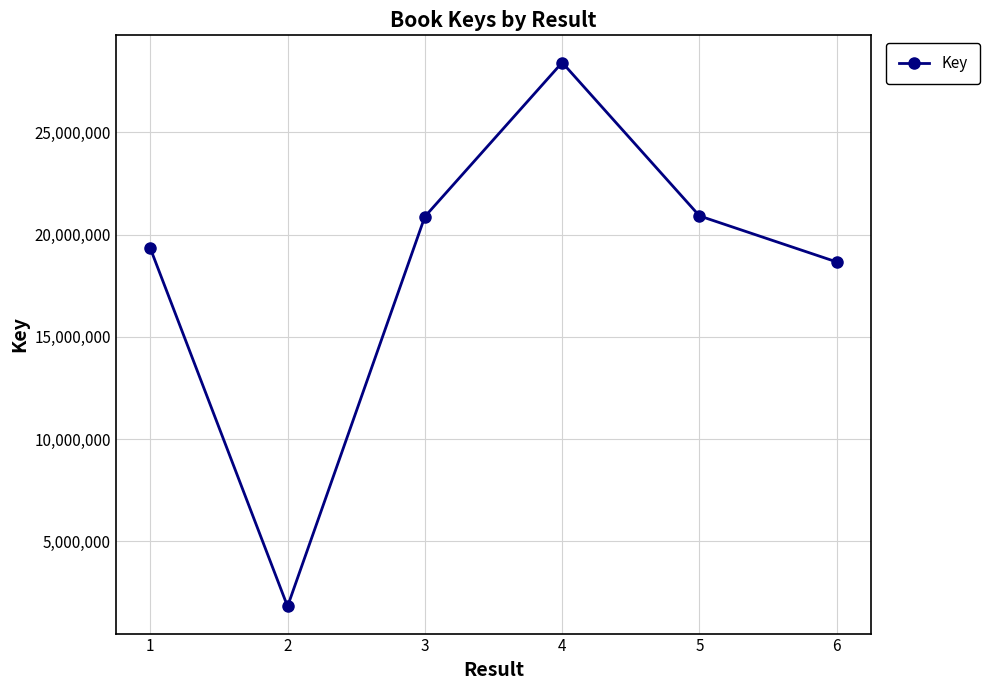

What is the difference between the maximum and second lowest values?

9751774